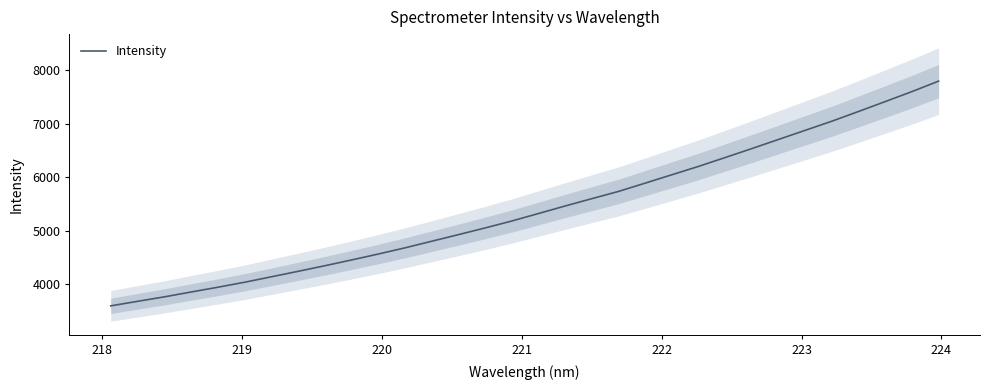

Does the chart display data point markers on the line(s)?

No